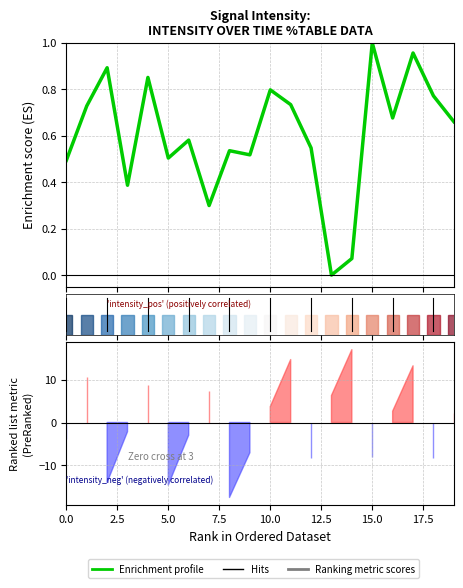

How many categories are shown in the chart?

20